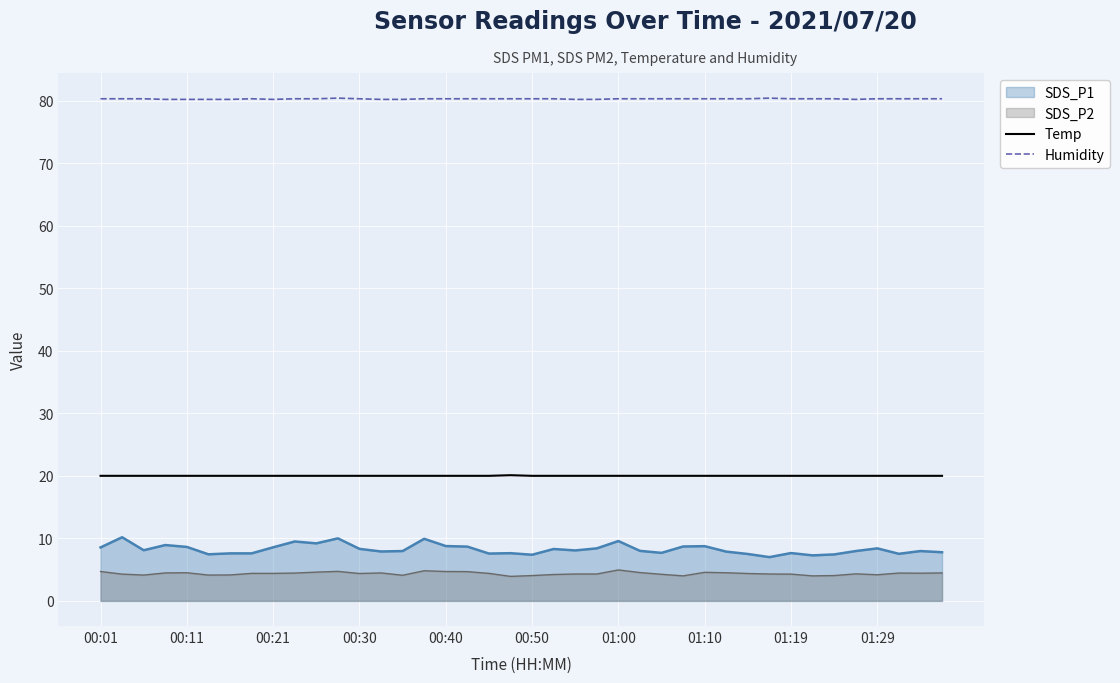

How many lines are shown in the chart?

4